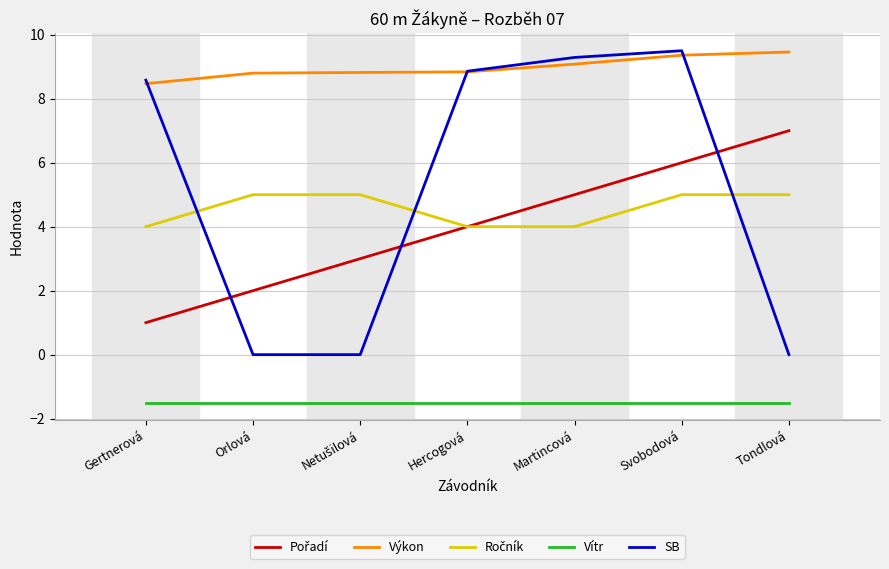

What position from the right is Tondlová?

1